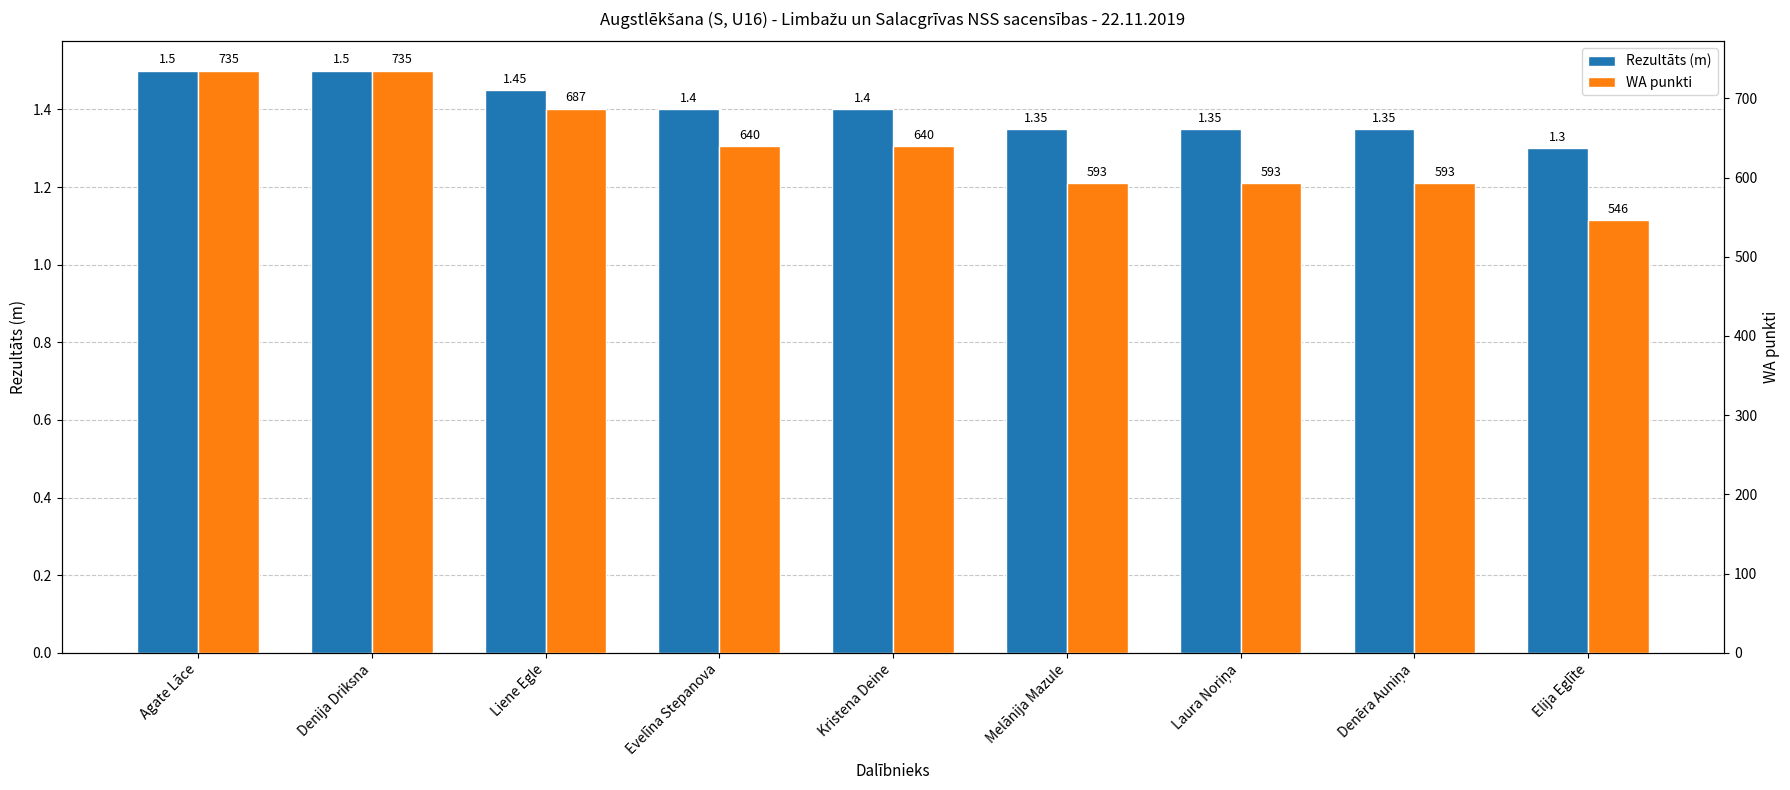

At how many categories does at least one series exceed 647?

3